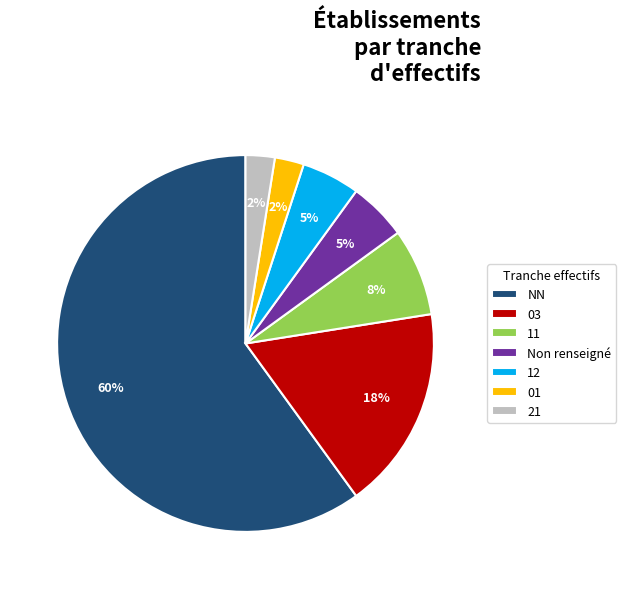

How many slices are in this pie chart?

7